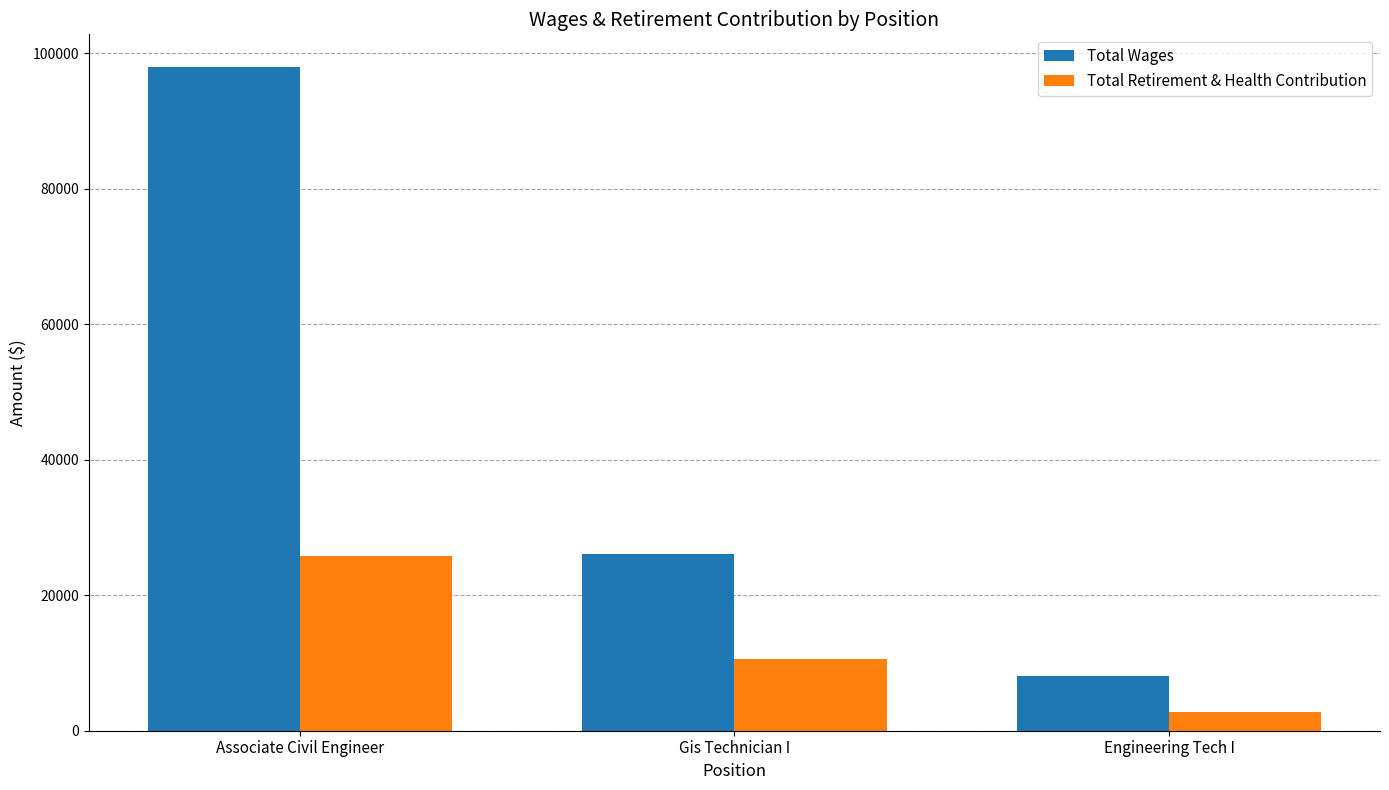

What is the label of the 1st bar from the left?

Associate Civil Engineer